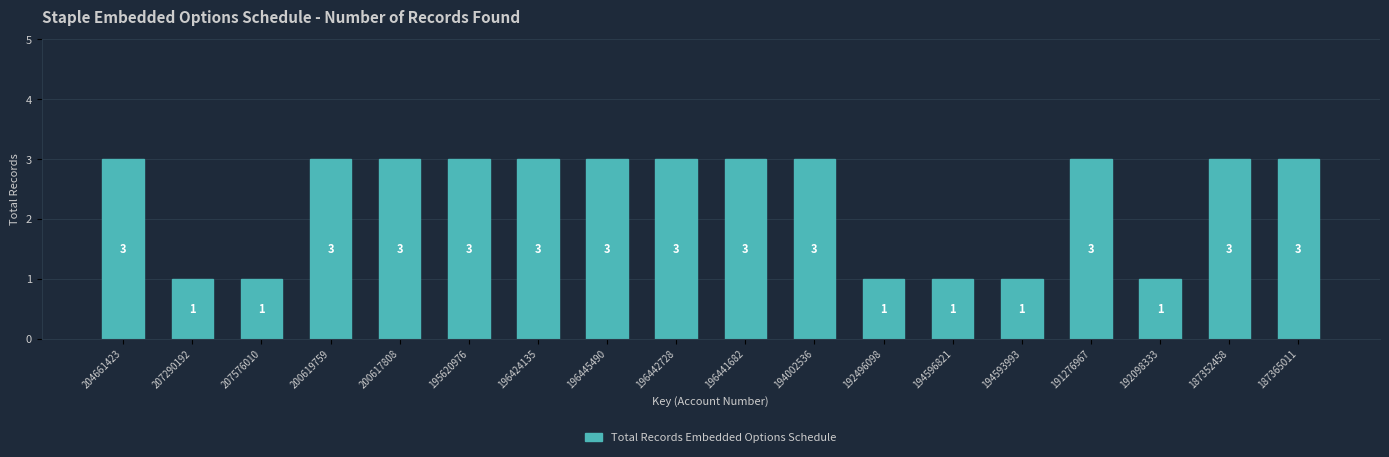

What is the approximate value at 192098333?

1